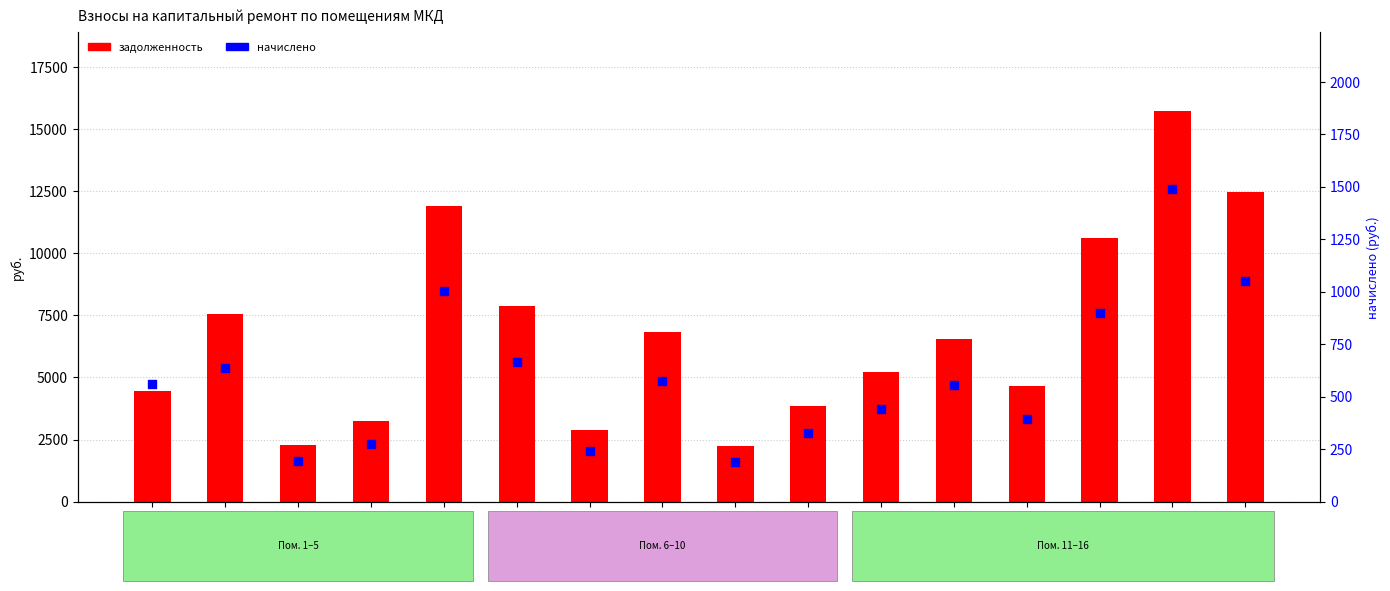

What is the total value across all series at Пом. 10?

4184.8